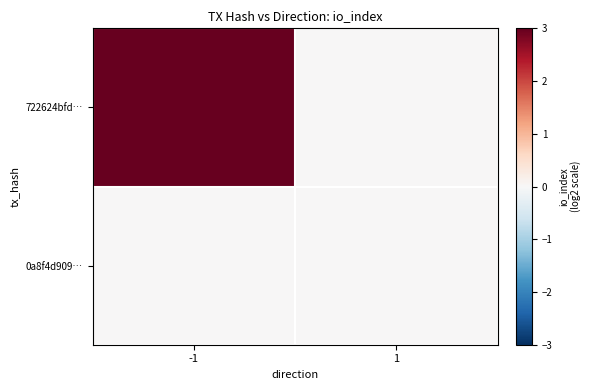

List the series in order of their overall mean, highest first.

722624bfd…, 0a8f4d909…